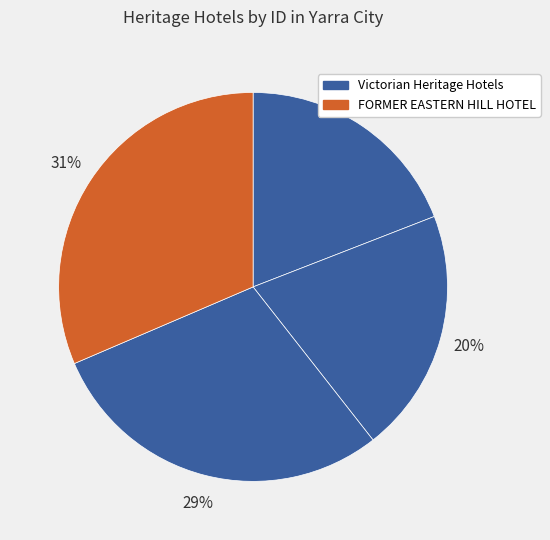

How many slices are in this pie chart?

4